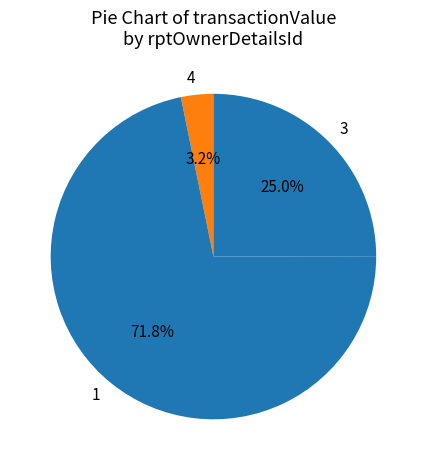

Count the number of slices in the pie.

3